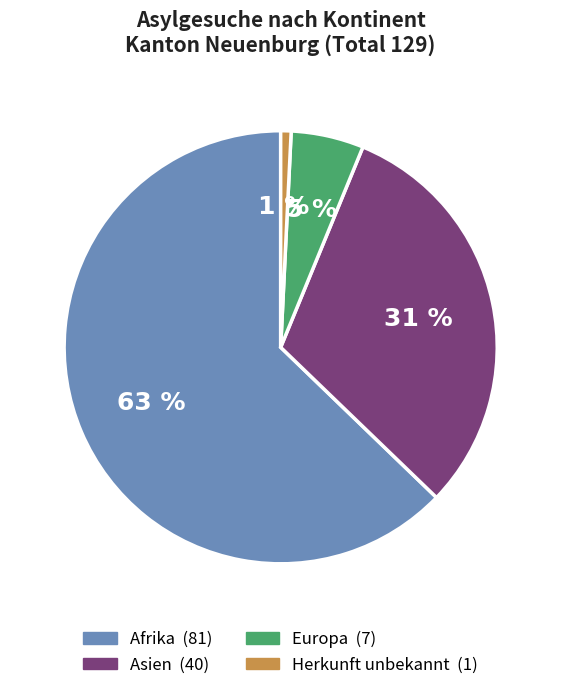

Does any single category account for the majority?

Yes